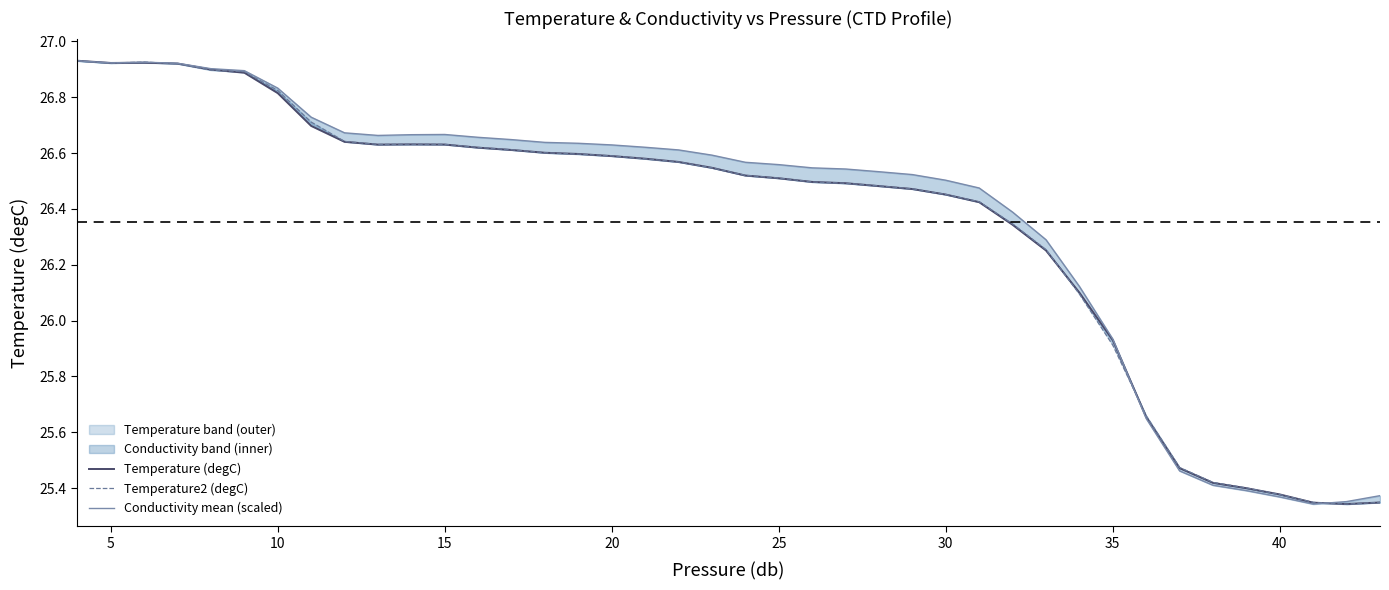

How many lines are shown in the chart?

3